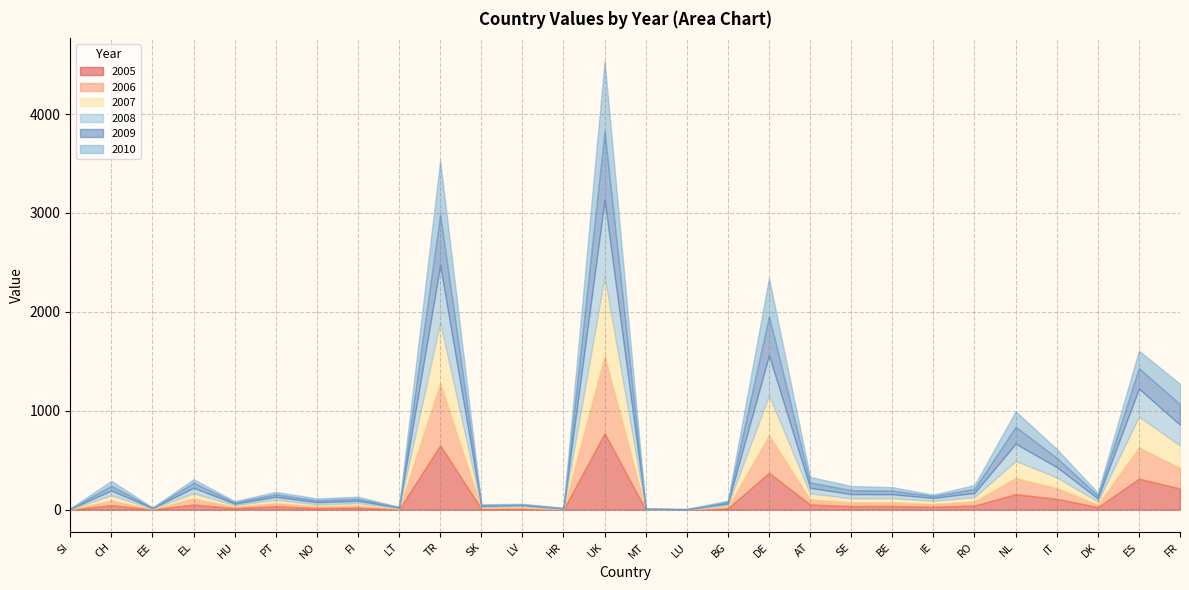

What is the maximum value shown in the chart?

794.4